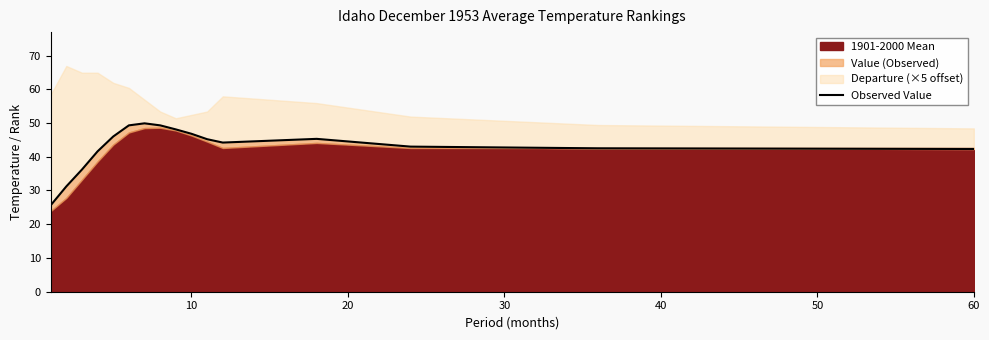

What is the greatest value displayed?

49.9